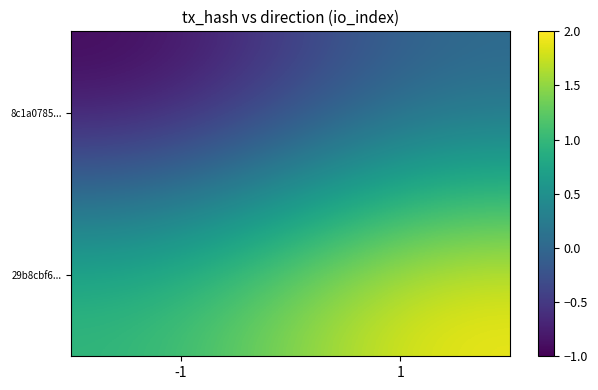

Reading right to left, extract all data points from this chart.

8c1a0785...: 1=0	-1=-1
29b8cbf6...: 1=2	-1=1